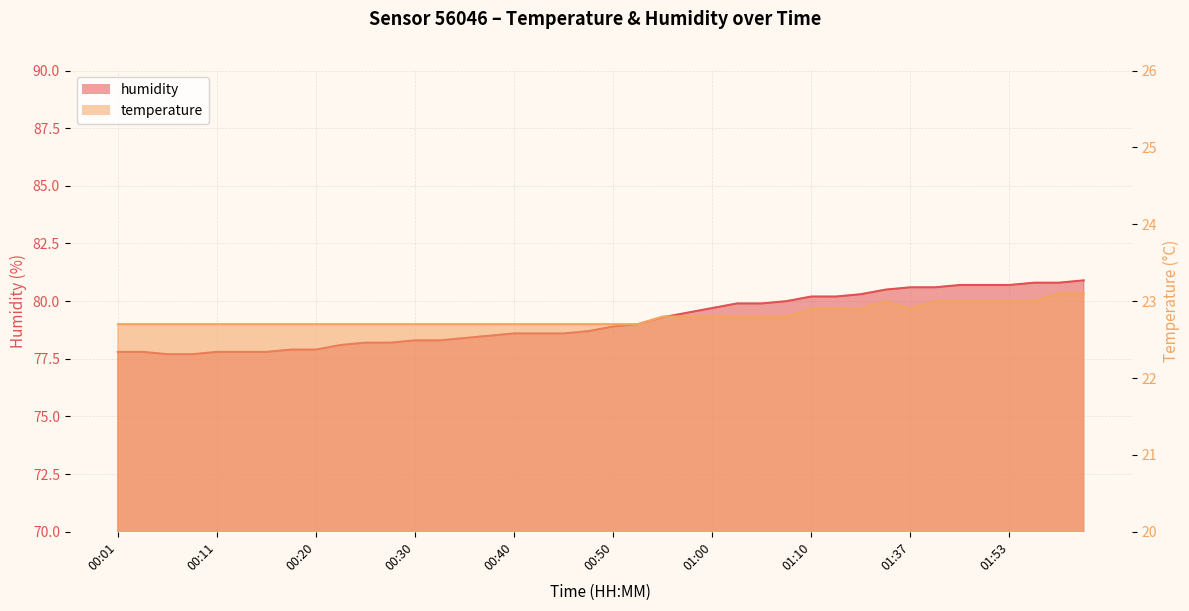

Between 01:32 and 02:01, which series saw the biggest shift?

humidity